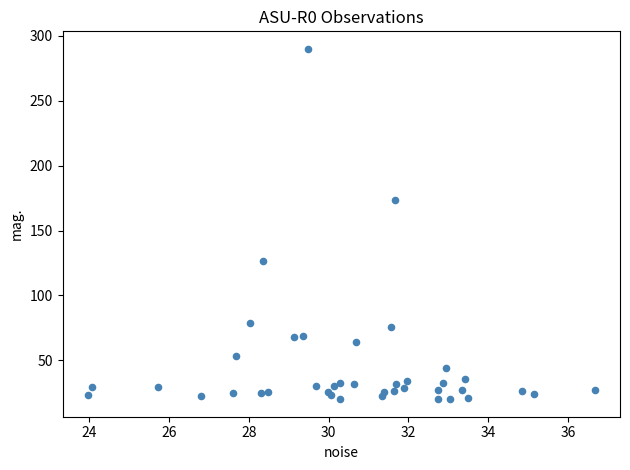

What Y value in the scatter plot is closest to 155?

173.4